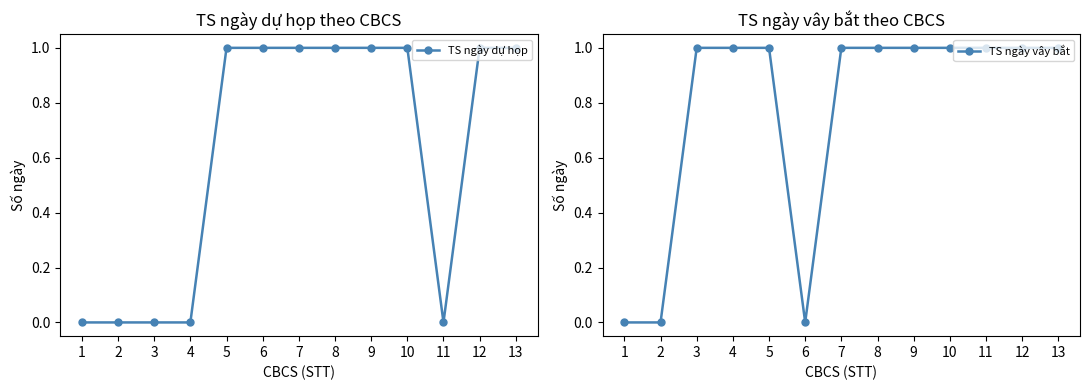

True or false: TS ngày dự họp has more than 1 points higher than both neighbors.

False